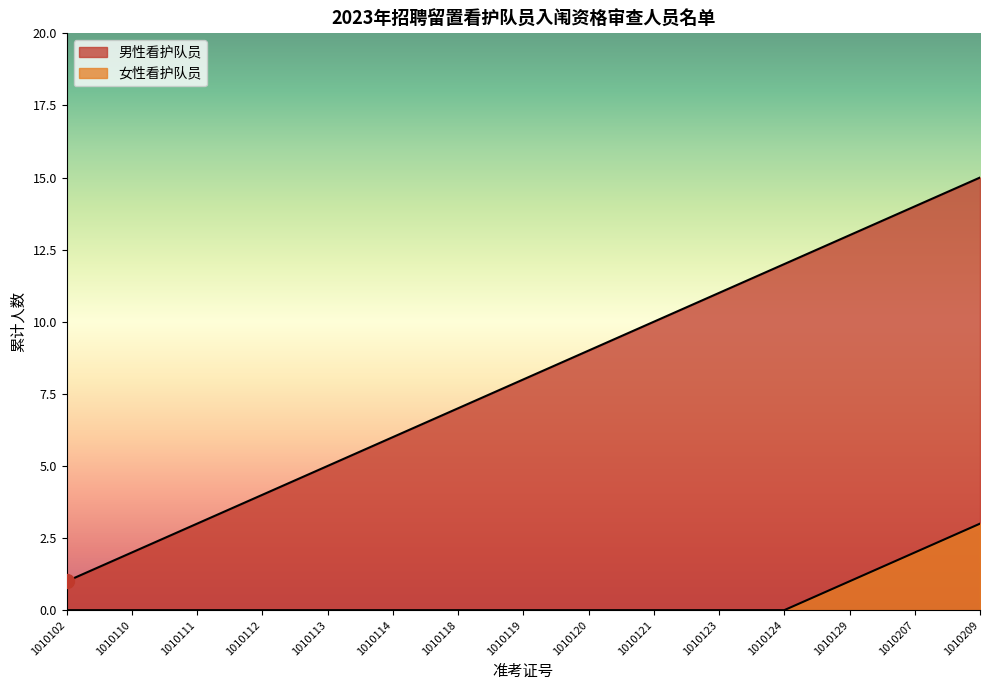

What value does the data have at 1010120, to the nearest 5?

10